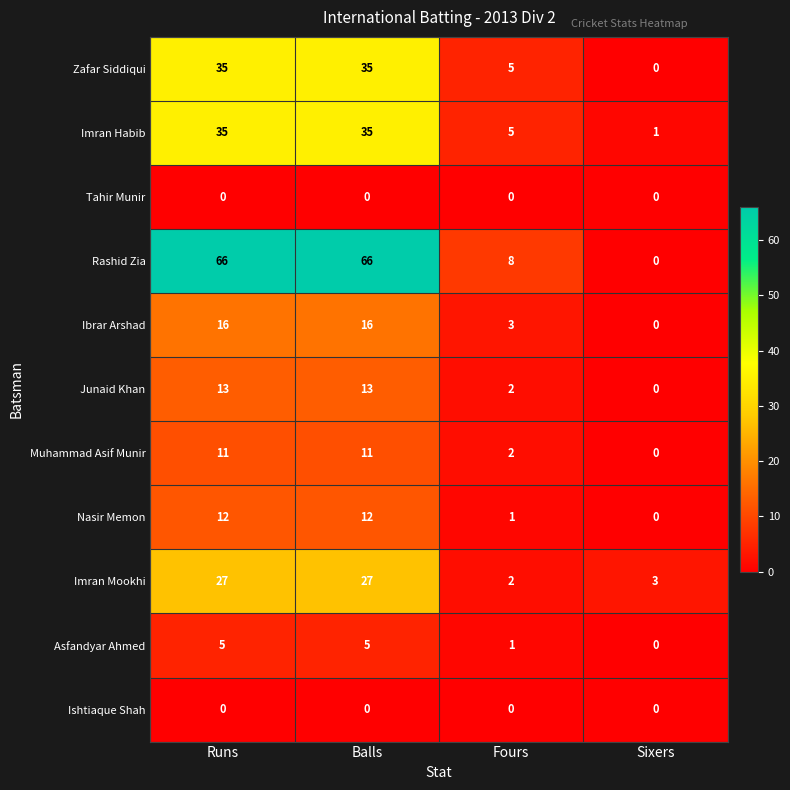

Where is Imran Mookhi nearest to the value 14?

Sixers